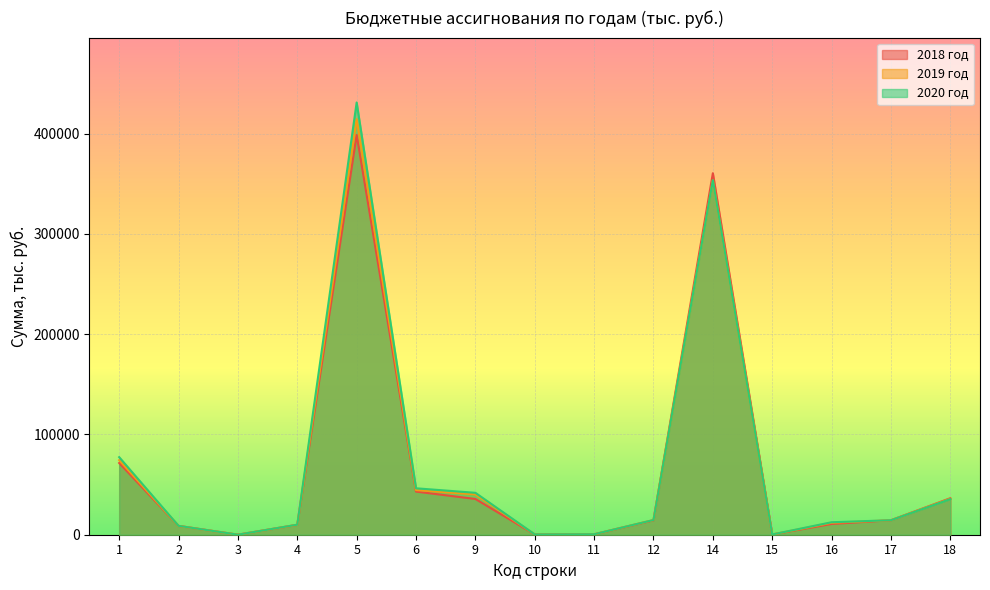

How many values in the 2018 год series exceed 14380?

8